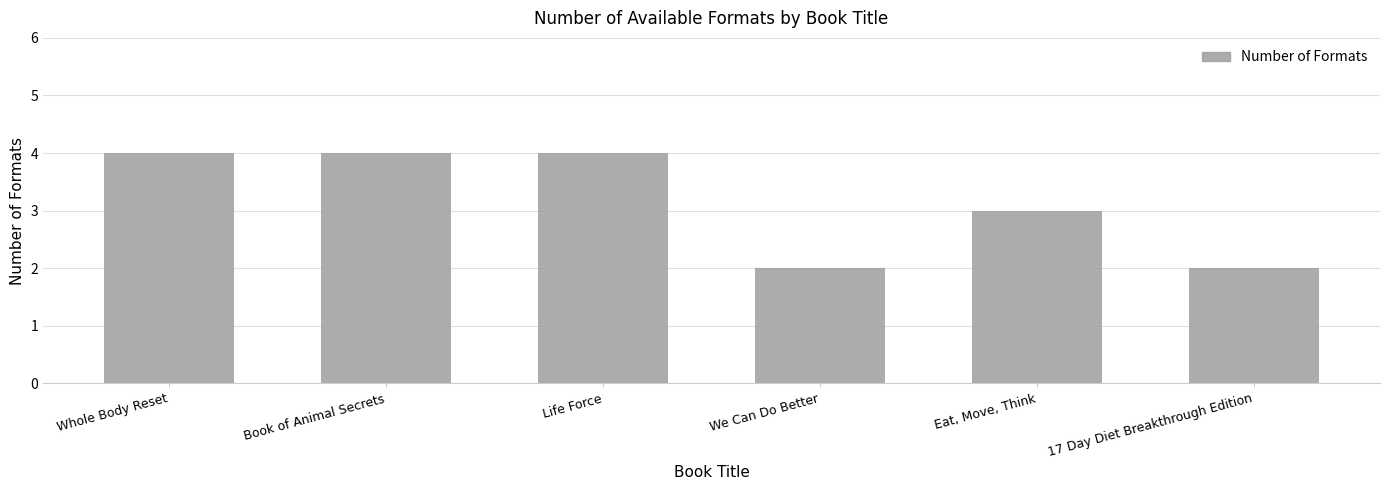

Does the chart contain any negative values?

No